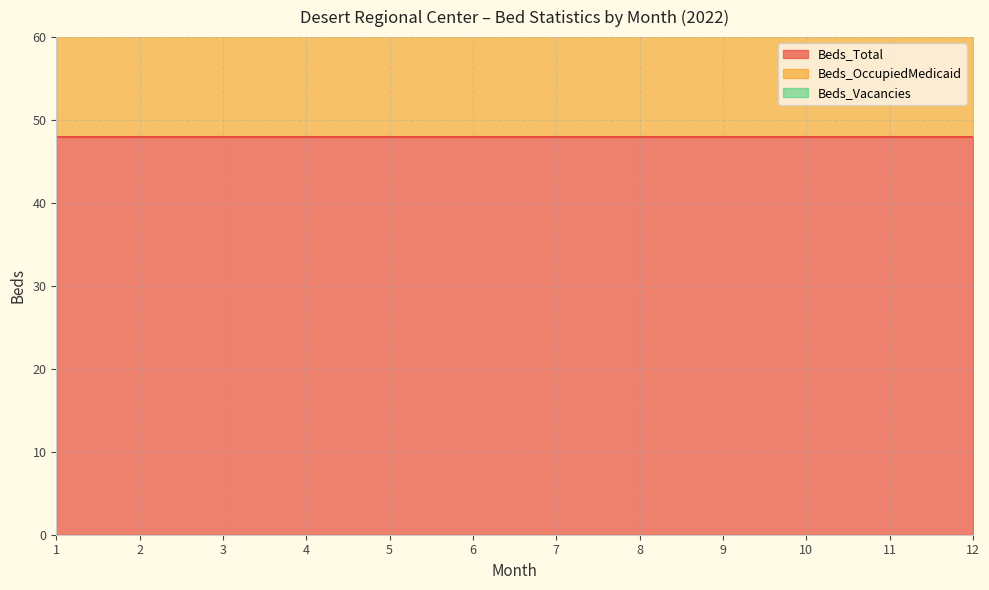

What is the difference between the Beds_Vacancies values at 5 and 7?

2